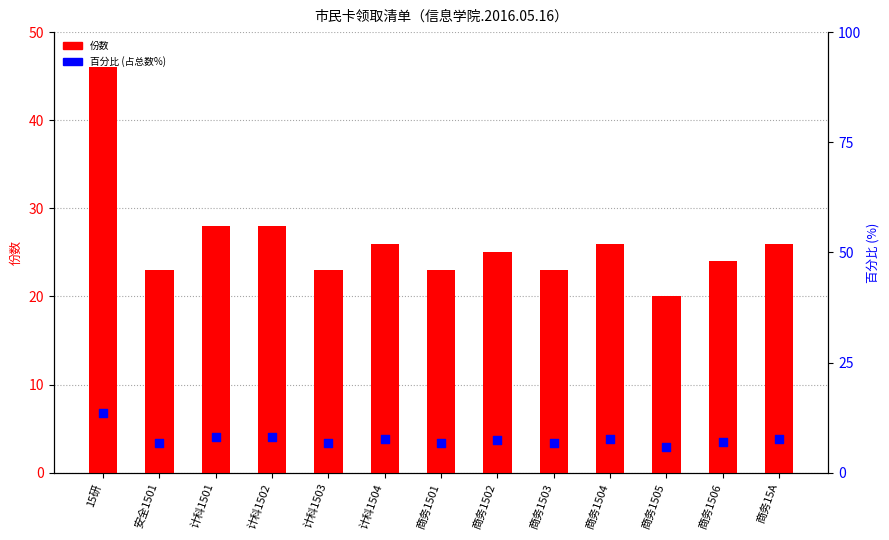

What is the total value across all series at 商务1503?

29.7